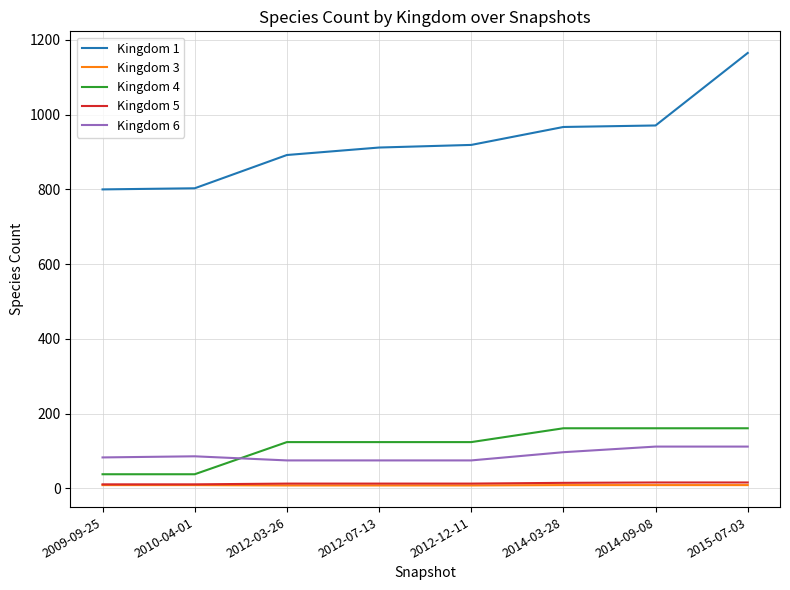

At how many categories does at least one series exceed 18?

8